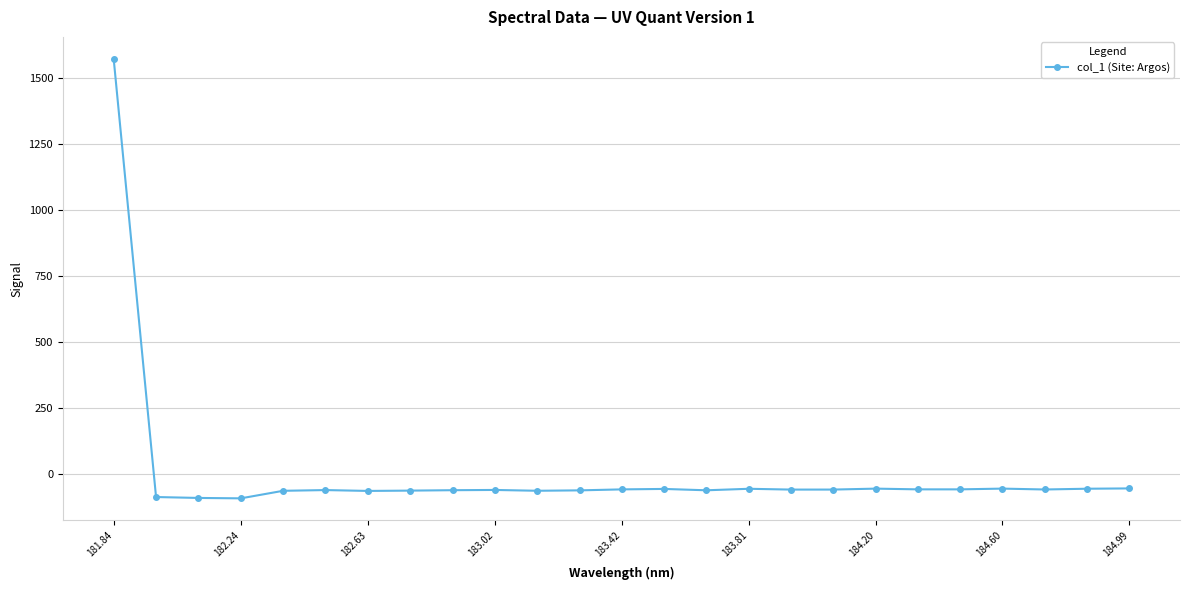

How many lines are shown in the chart?

1